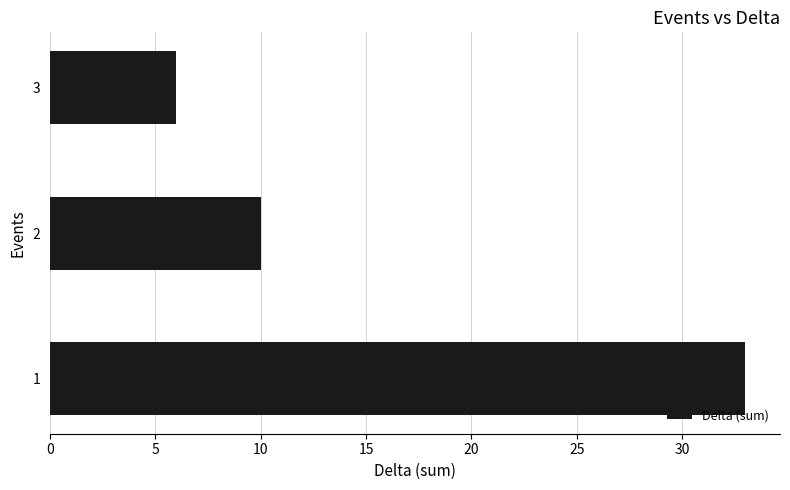

What is the average value?

16